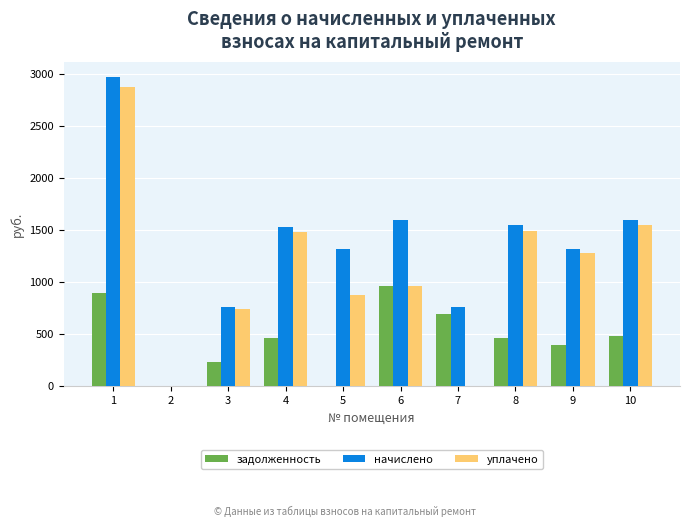

At which category is the sum across all series the highest?

1